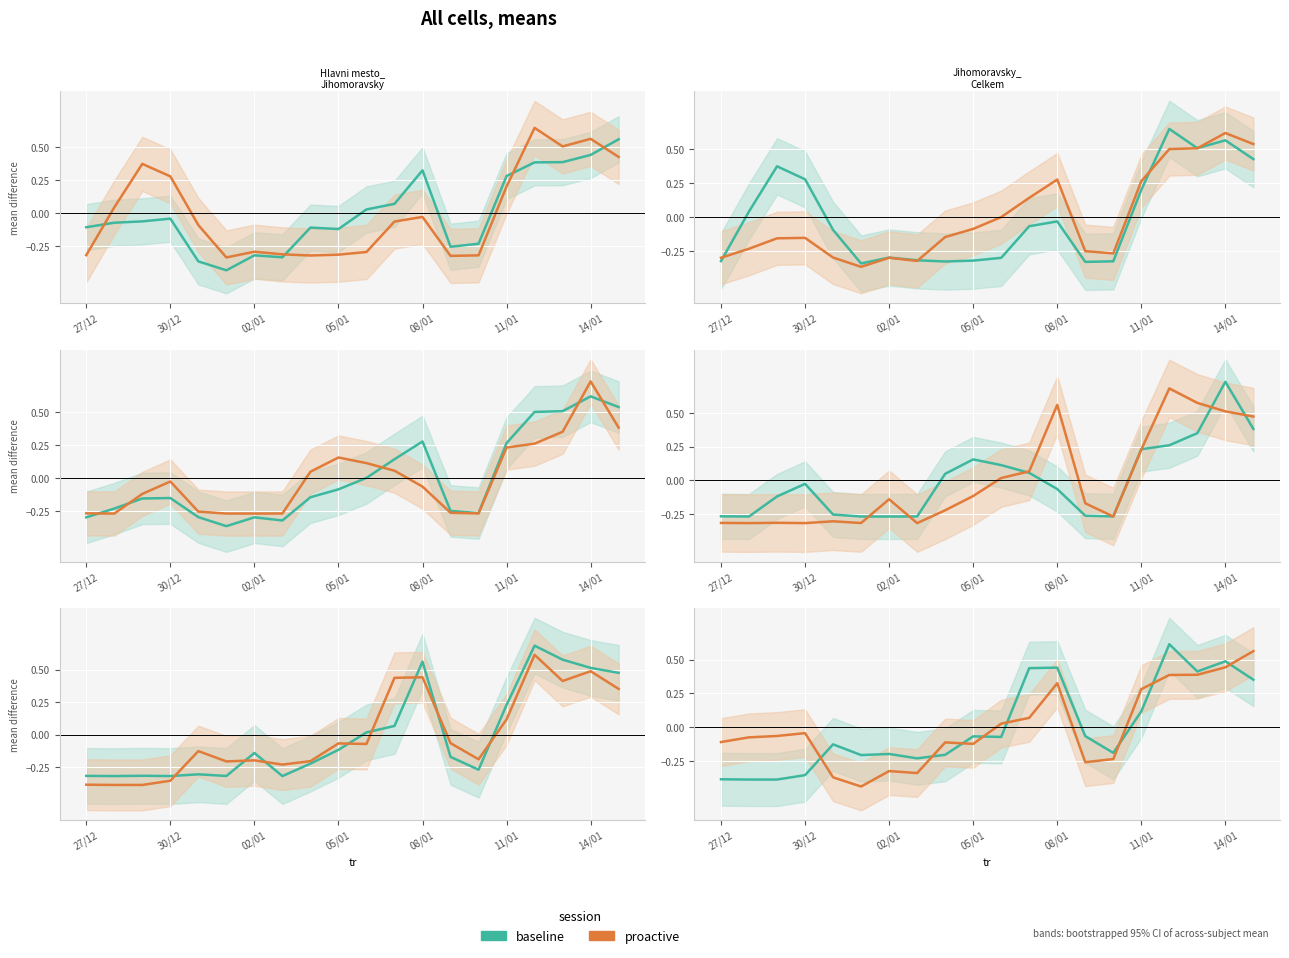

List the series in order of their peak value, highest first.

proactive, baseline